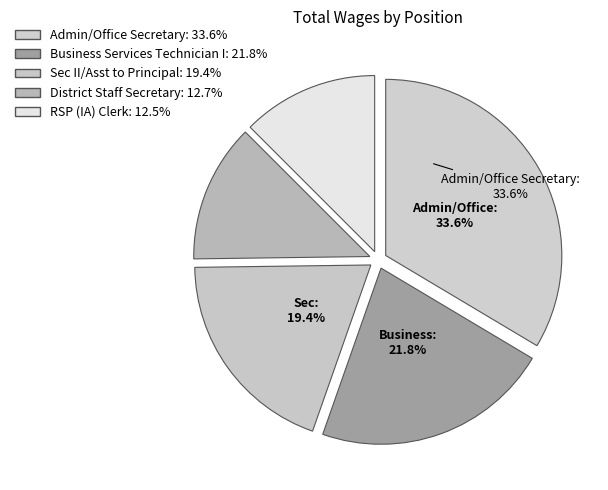

Is it true that RSP (IA) Clerk is 13% of the pie?

True